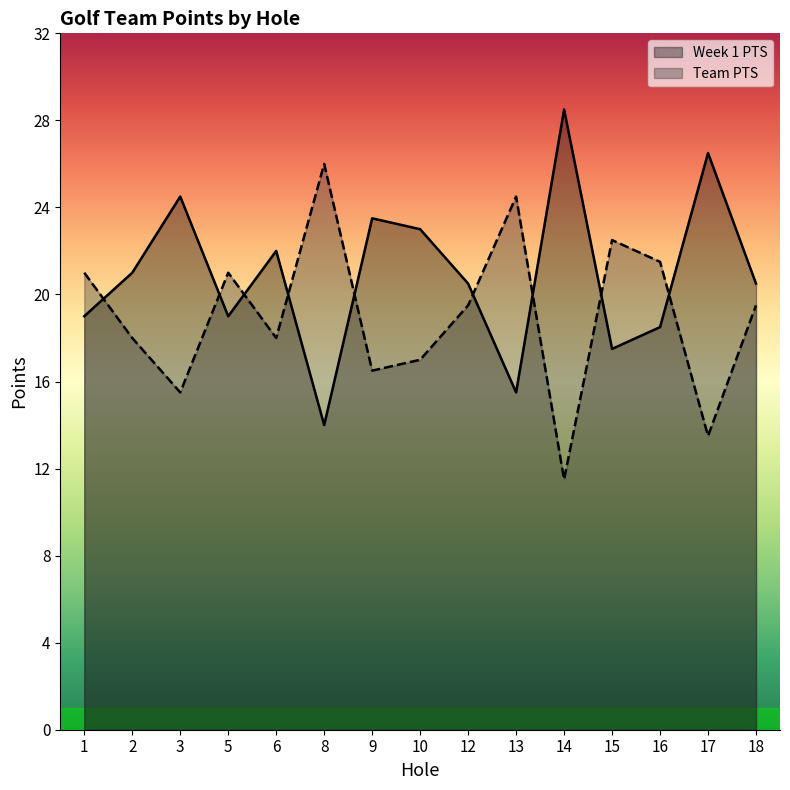

How many values in the Week 1 PTS series exceed 20?

9